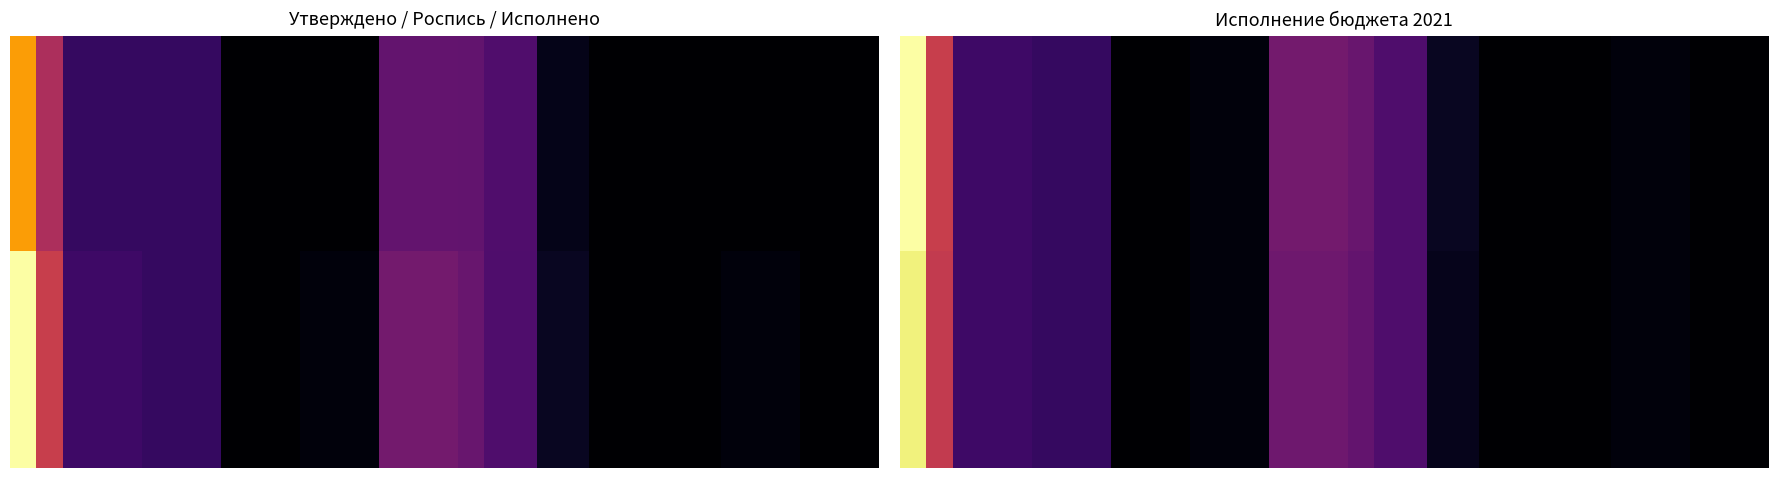

What is the minimum value shown in the chart?

2259